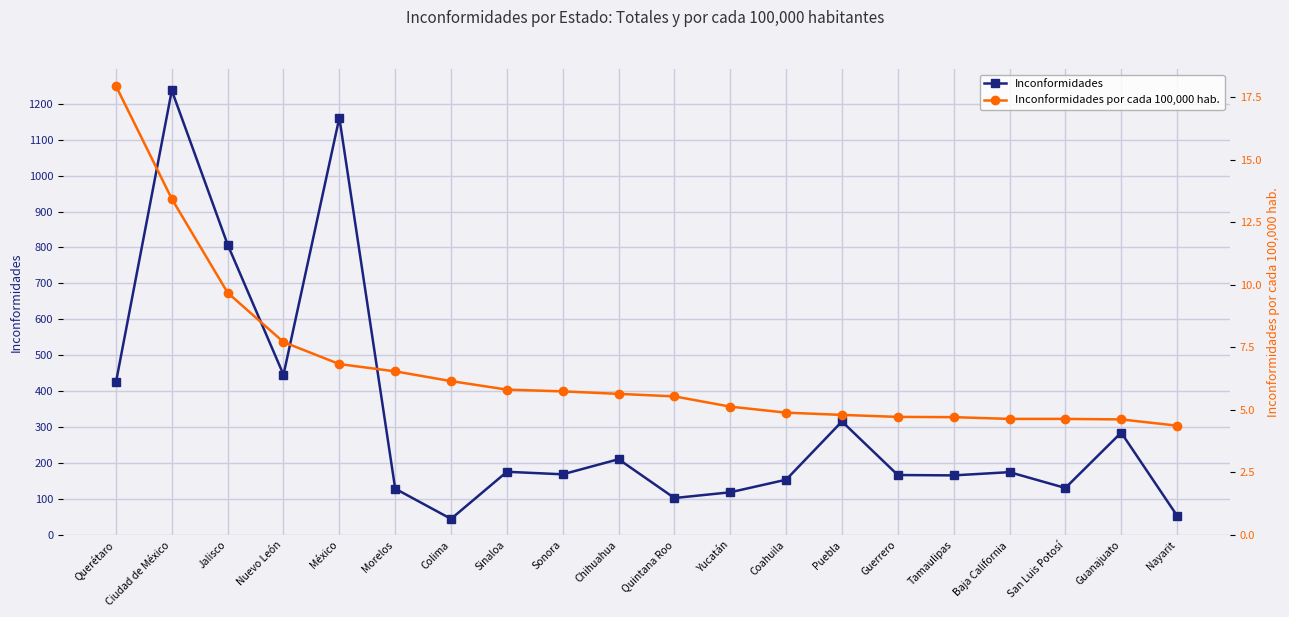

Reading left to right, transcribe all the data shown in this chart.

Inconformidades: Querétaro=425.0	Ciudad de México=1237.0	Jalisco=808.0	Nuevo León=446.0	México=1161.0	Morelos=129.0	Colima=45.0	Sinaloa=176.0	Sonora=169.0	Chihuahua=211.0	Quintana Roo=103.0	Yucatán=119.0	Coahuila=154.0	Puebla=316.0	Guerrero=167.0	Tamaulipas=166.0	Baja California=175.0	San Luis Potosí=131.0	Guanajuato=285.0	Nayarit=54.0
Inconformidades por cada 100,000 hab.: Querétaro=17.9	Ciudad de México=13.4	Jalisco=9.7	Nuevo León=7.7	México=6.8	Morelos=6.5	Colima=6.2	Sinaloa=5.8	Sonora=5.7	Chihuahua=5.6	Quintana Roo=5.5	Yucatán=5.1	Coahuila=4.9	Puebla=4.8	Guerrero=4.7	Tamaulipas=4.7	Baja California=4.6	San Luis Potosí=4.6	Guanajuato=4.6	Nayarit=4.4